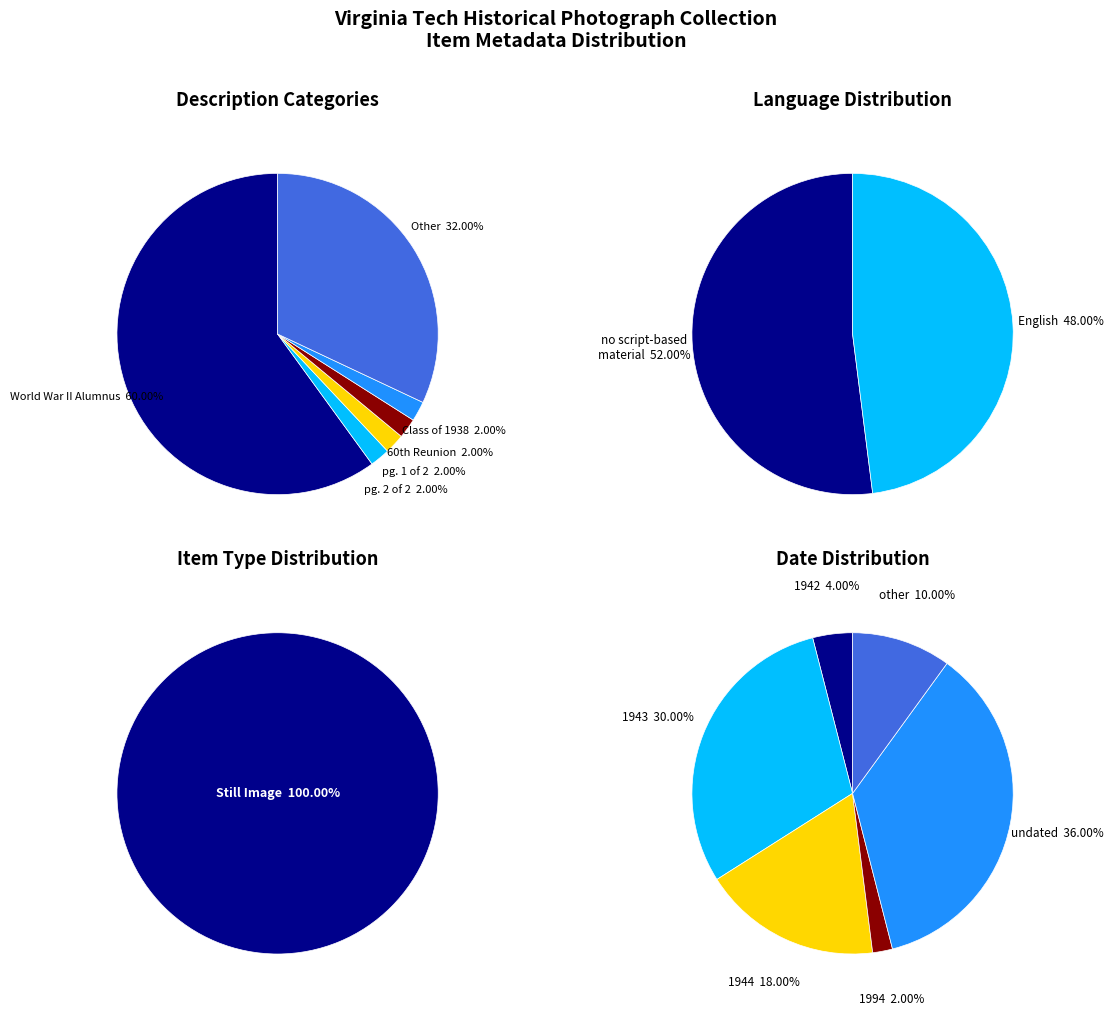

Count the number of slices in the pie.

6